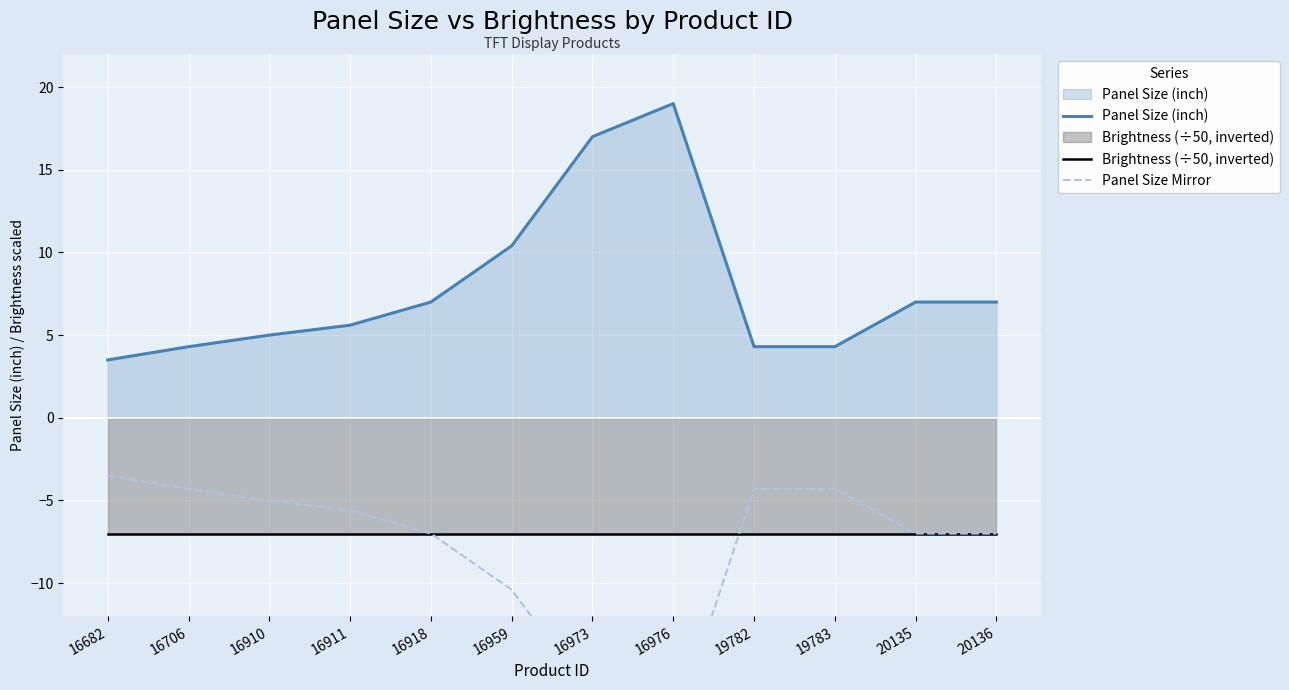

What is the difference between the second highest and second lowest values in the Panel Size (inch) series?

12.7